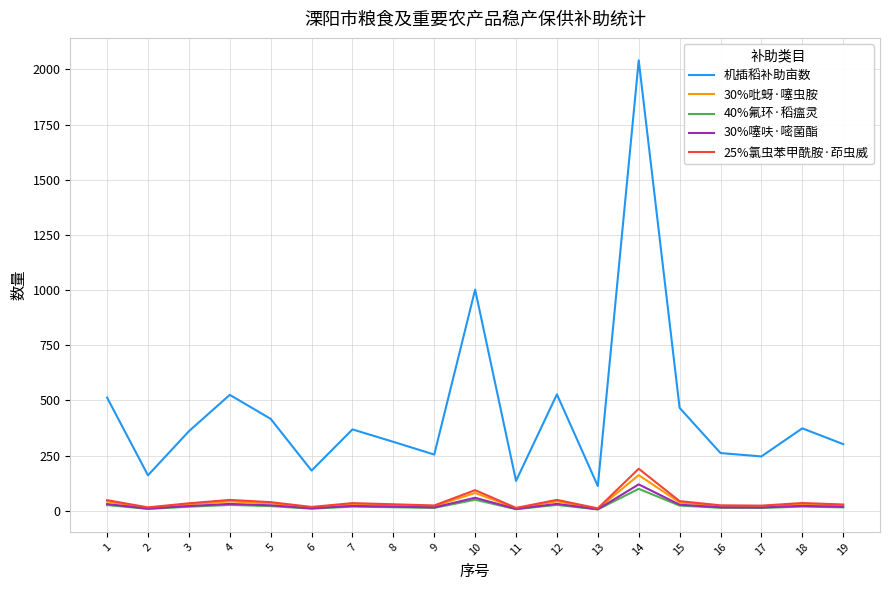

True or false: 30%吡蚜·噻虫胺 and 机插稻补助亩数 cross at least once.

False